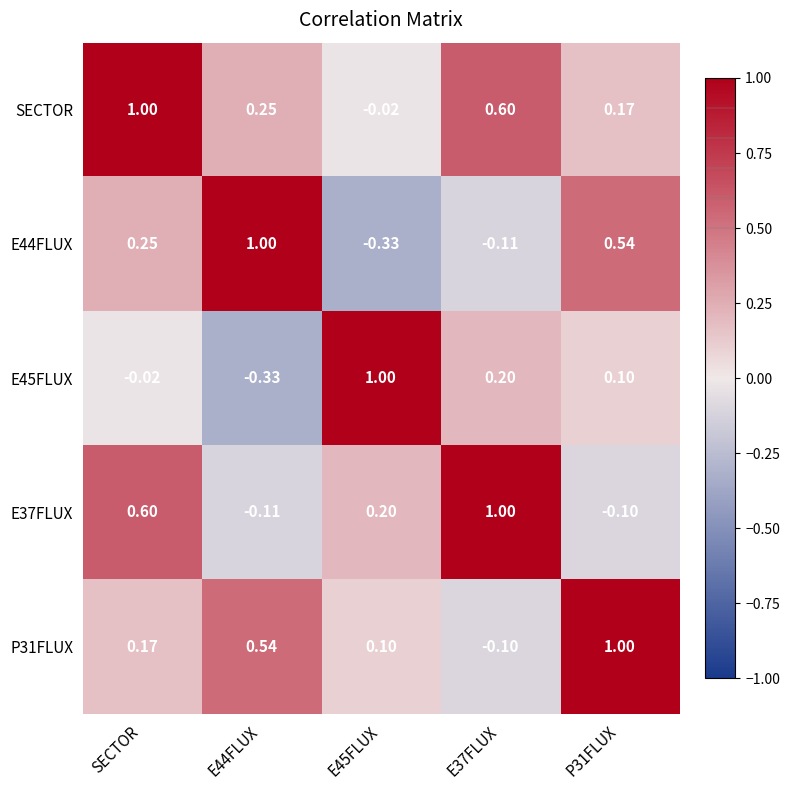

How many data points does each series have?

5